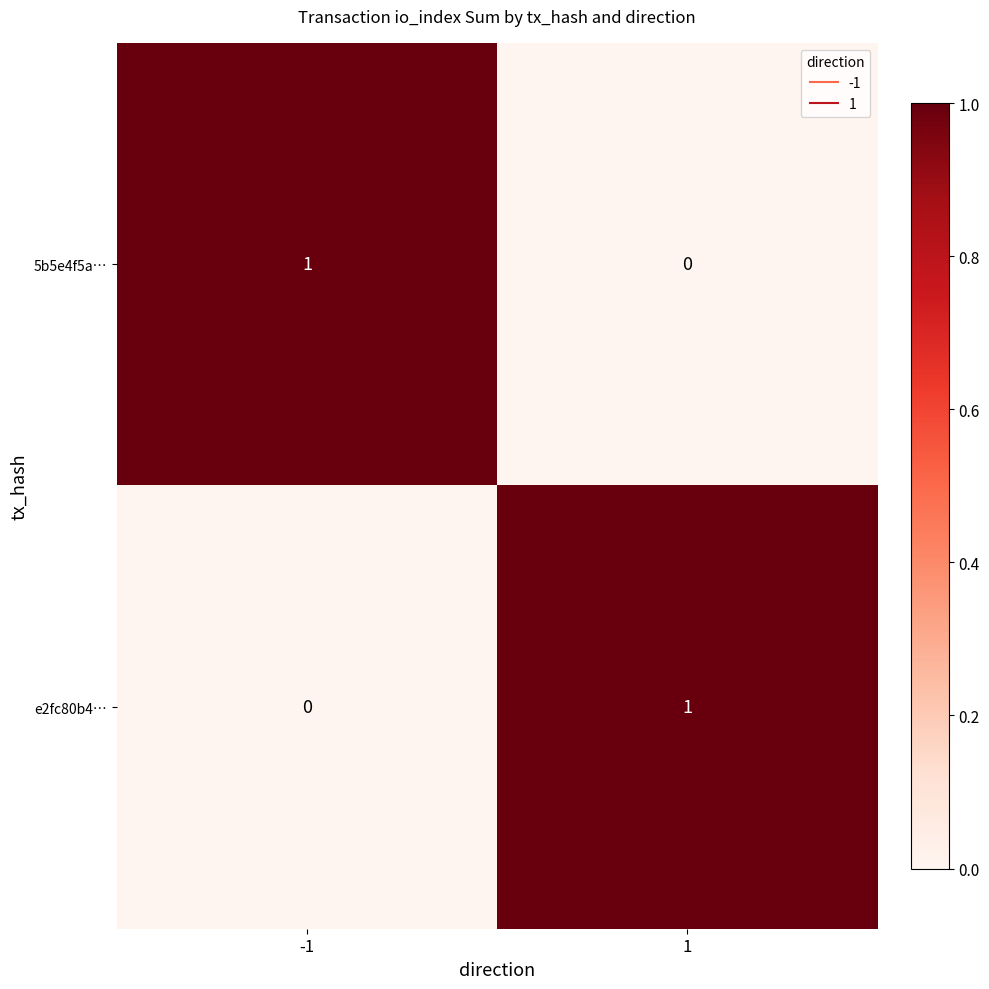

What is the maximum value shown in the chart?

1